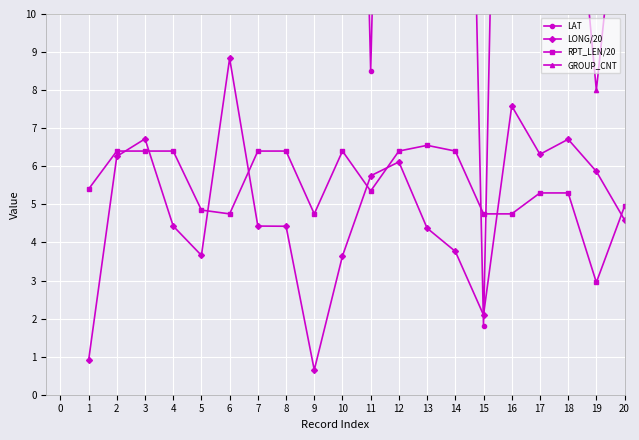

Reading left to right, what are all the values shown in this chart?

LAT: 33.8	40.9	58.3	30.4	23.4	54.7	30.4	28.9	45.3	39.4	8.5	38.1	43.5	35.4	1.8	37.0	24.4	29.9	33.1	46.8
LONG/20: 0.9	6.3	6.7	4.4	3.7	8.8	4.4	4.4	0.7	3.6	5.8	6.1	4.4	3.8	2.1	7.6	6.3	6.7	5.9	4.6
RPT_LEN/20: 5.4	6.4	6.4	6.4	4.8	4.8	6.4	6.4	4.8	6.4	5.3	6.4	6.5	6.4	4.8	4.8	5.3	5.3	3.0	5.0
GROUP_CNT: 16.0	20.0	20.0	20.0	14.0	14.0	20.0	20.0	14.0	20.0	16.0	20.0	20.0	20.0	14.0	14.0	16.0	16.0	8.0	15.0